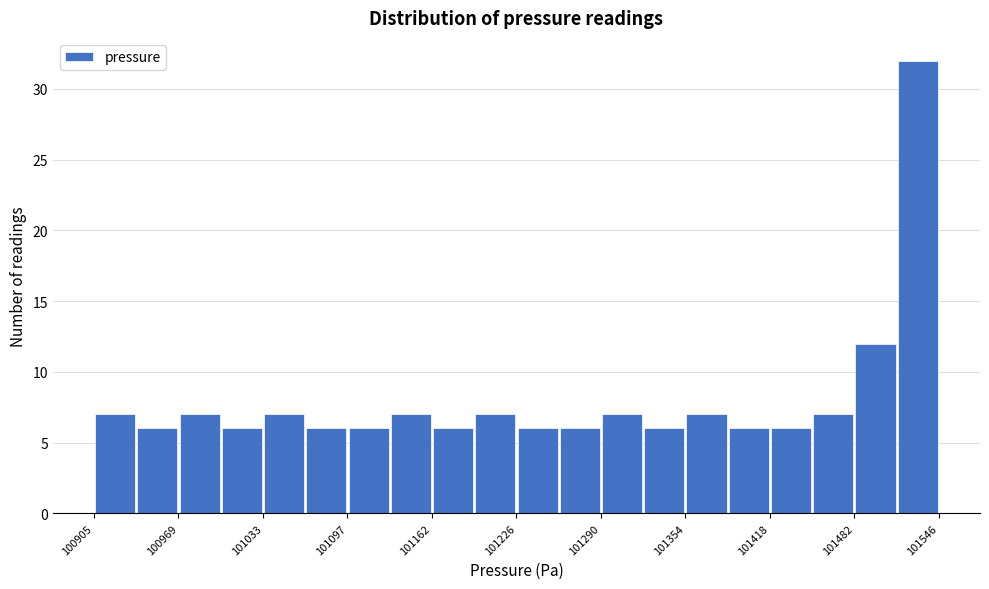

Read against the x-axis, roughly where is the centre of the tallest bar?

101530